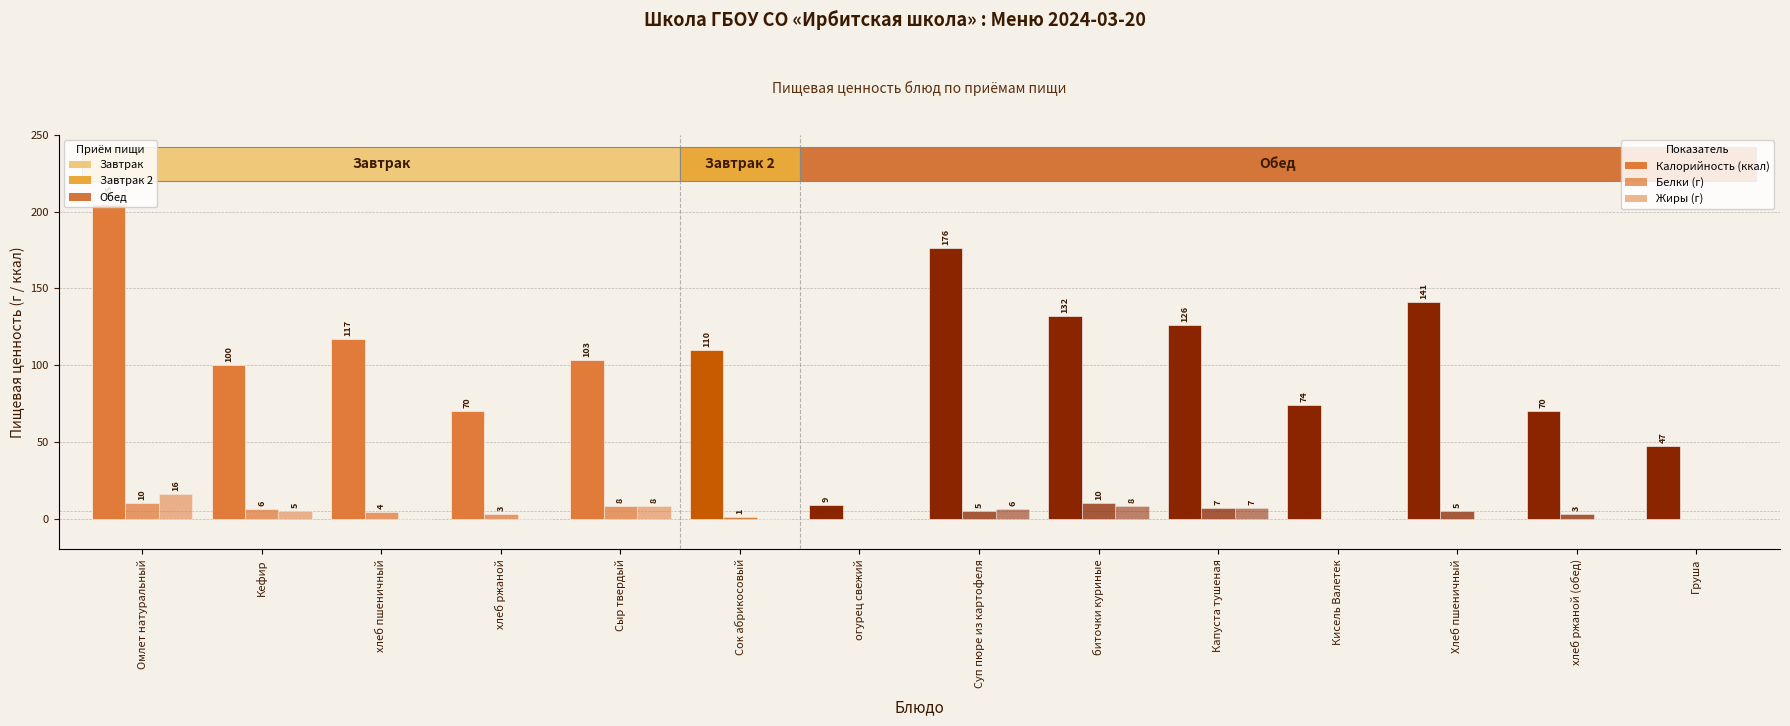

True or false: Жиры has a value of -6 at хлеб ржаной (обед).

False